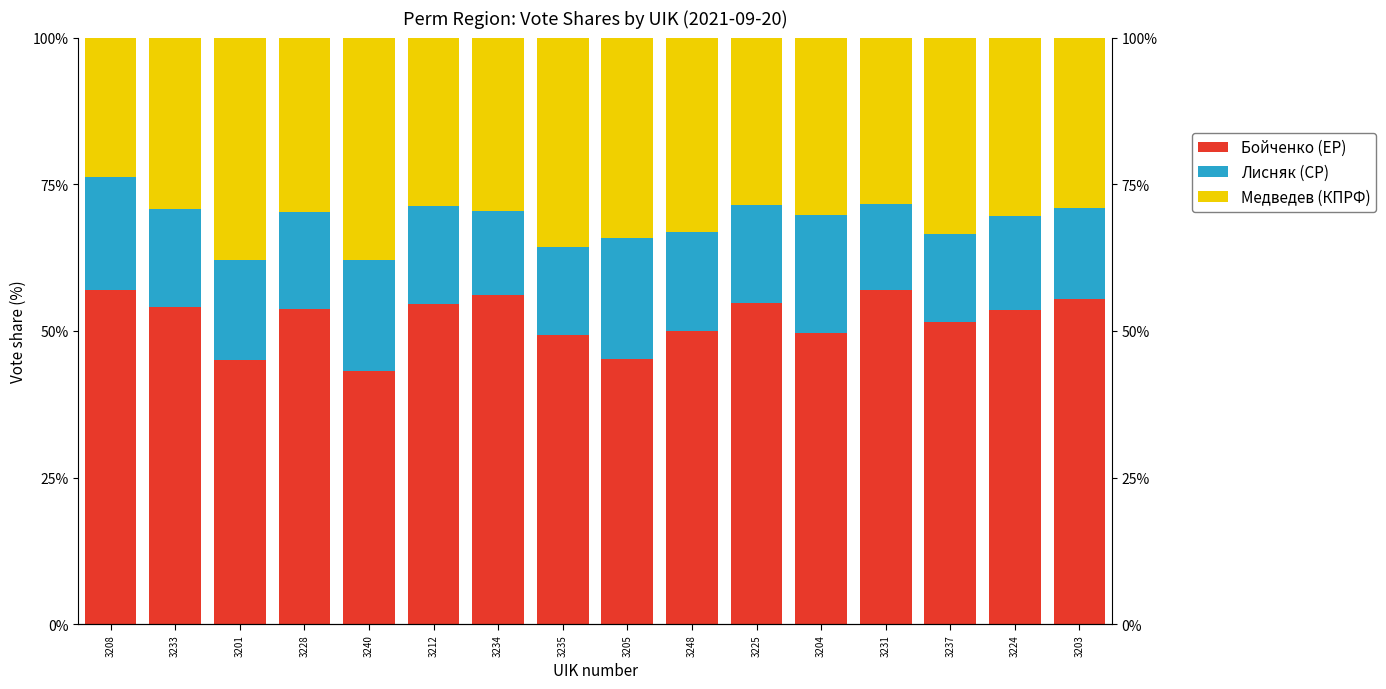

Which label corresponds to the largest value in the chart?

3208